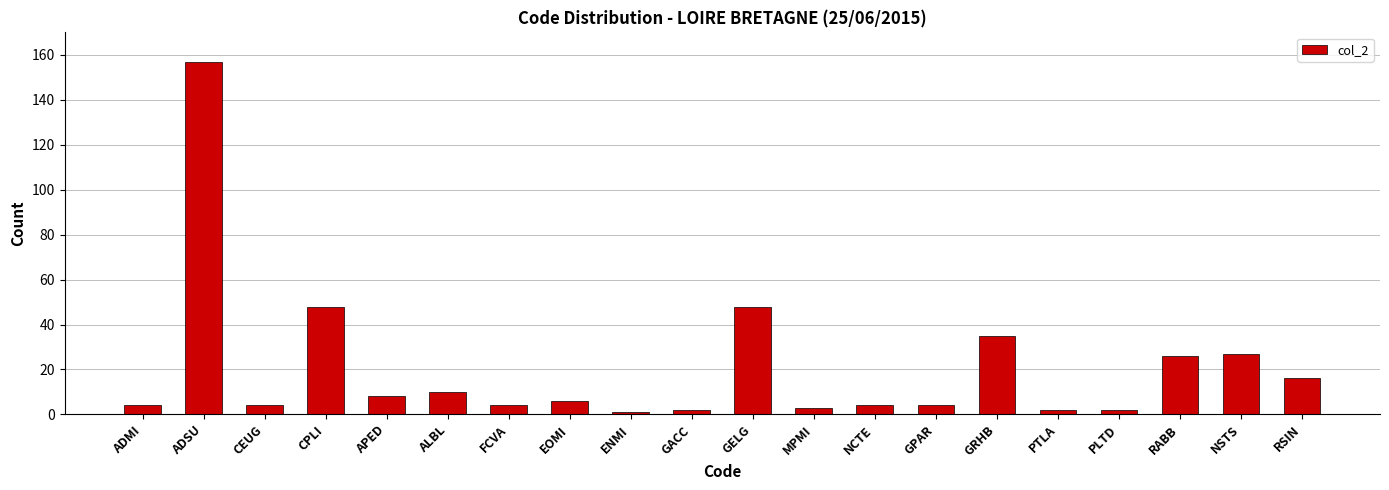

What is the value of the 3rd bar from the left?

4